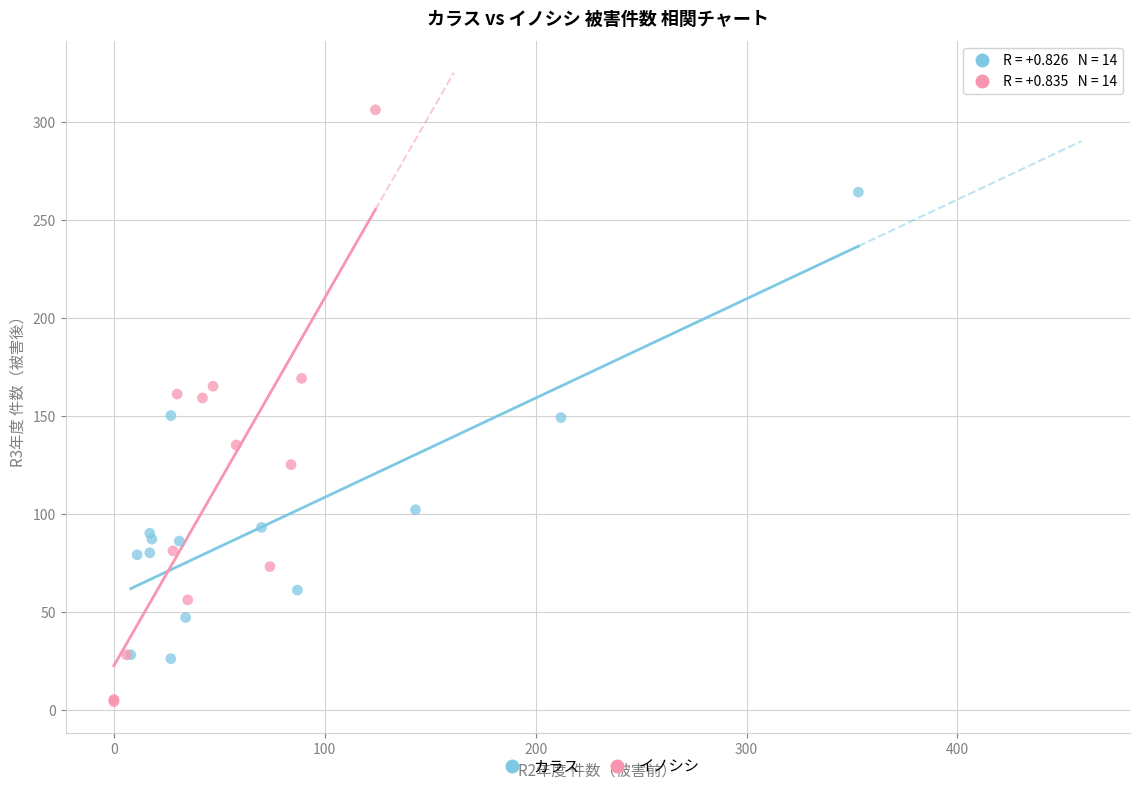

Which series has the widest spread of Y values?

イノシシ